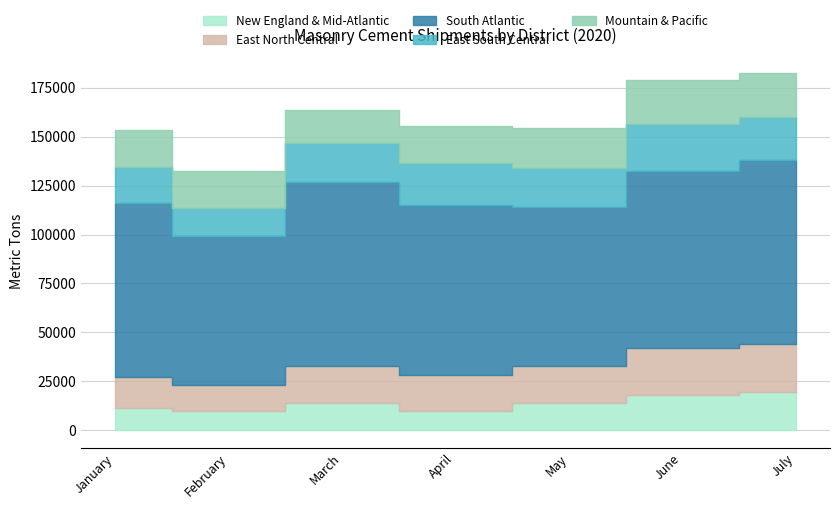

Rank the series by their maximum value, from highest to lowest.

South Atlantic, East North Central, East South Central, Mountain & Pacific, New England & Mid-Atlantic